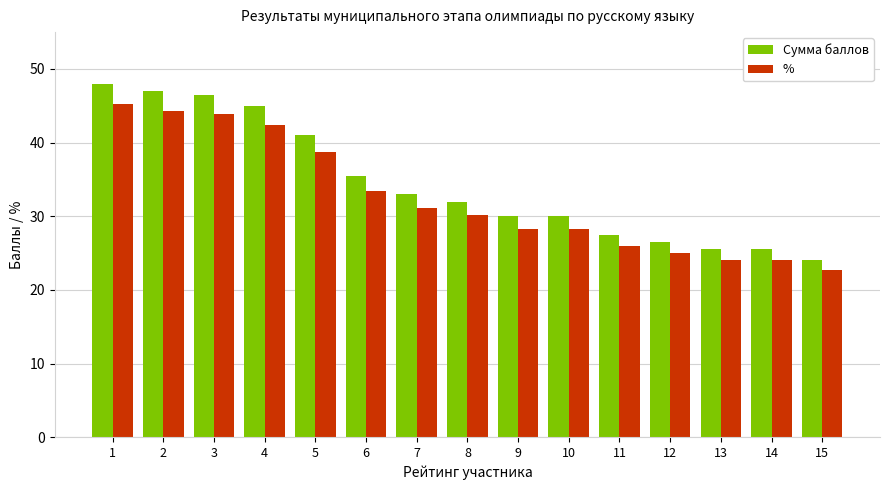

Is the value of % at 4 greater than the value of Сумма баллов at 7?

Yes